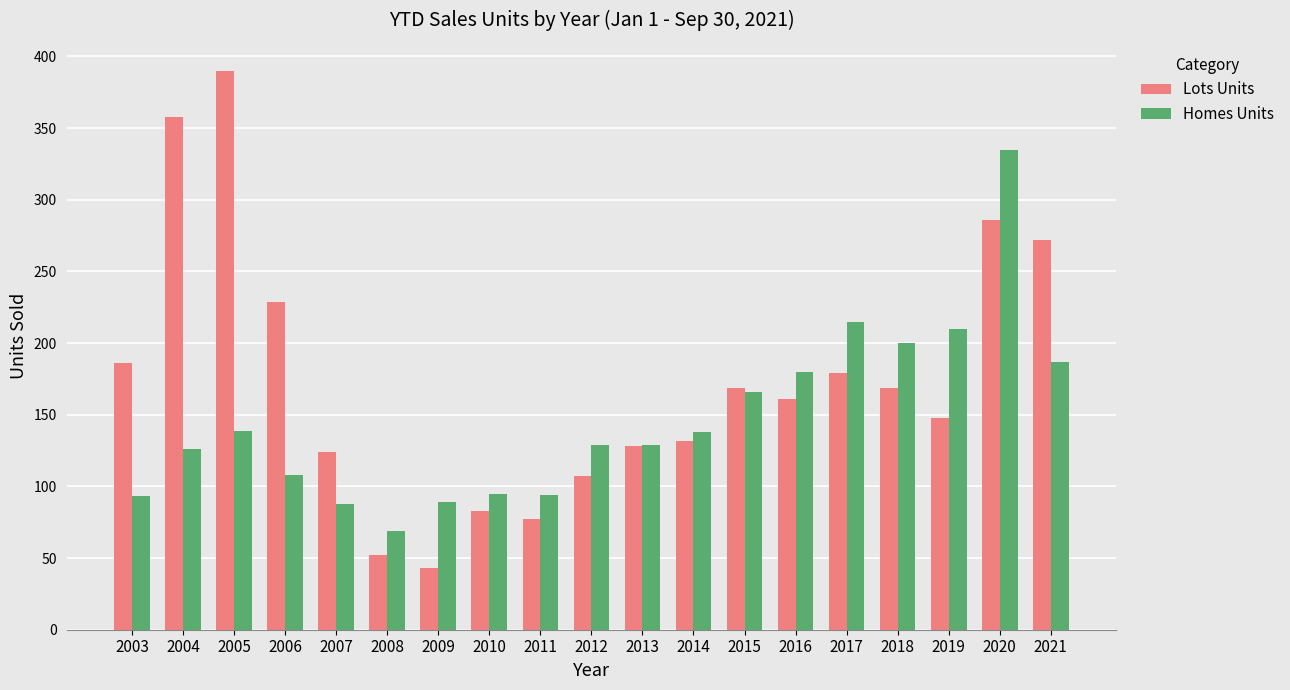

What is the average value of the Lots Units series?

173